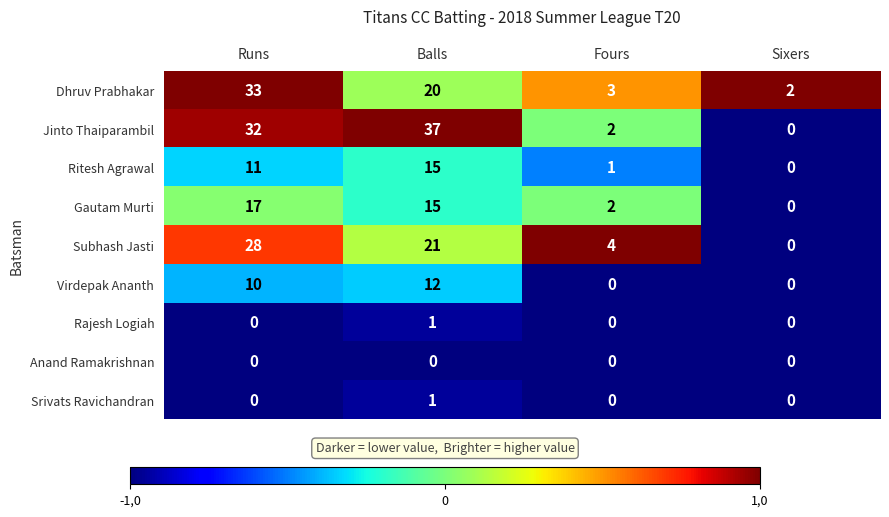

Which series has the largest total across all categories?

Jinto Thaiparambil